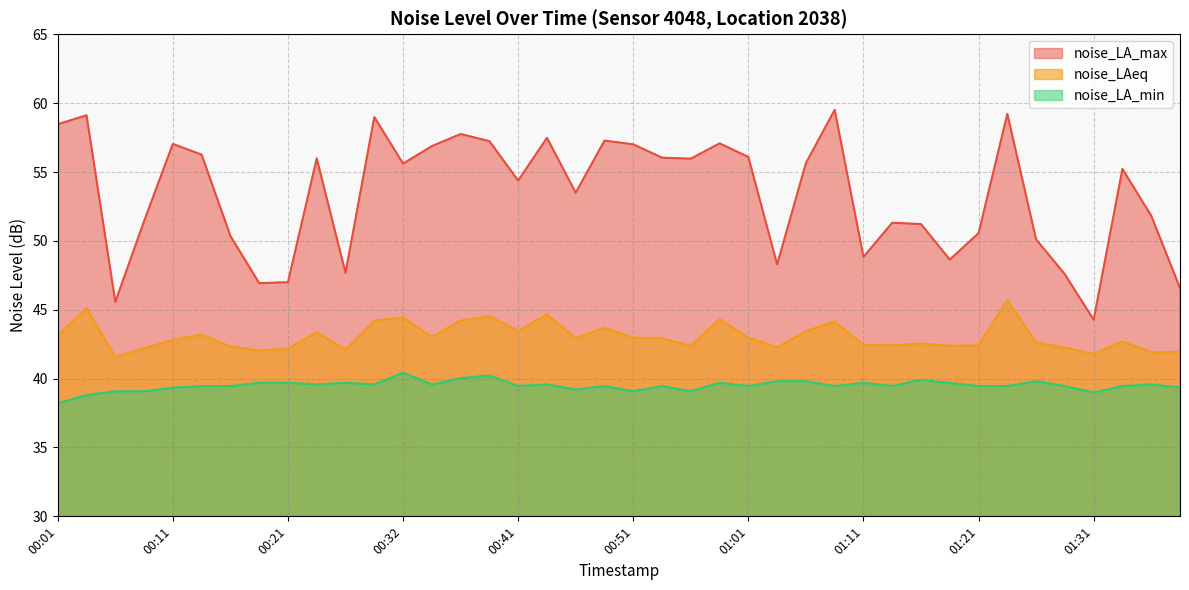

Which has a higher value, 00:58 or 00:13?

00:58